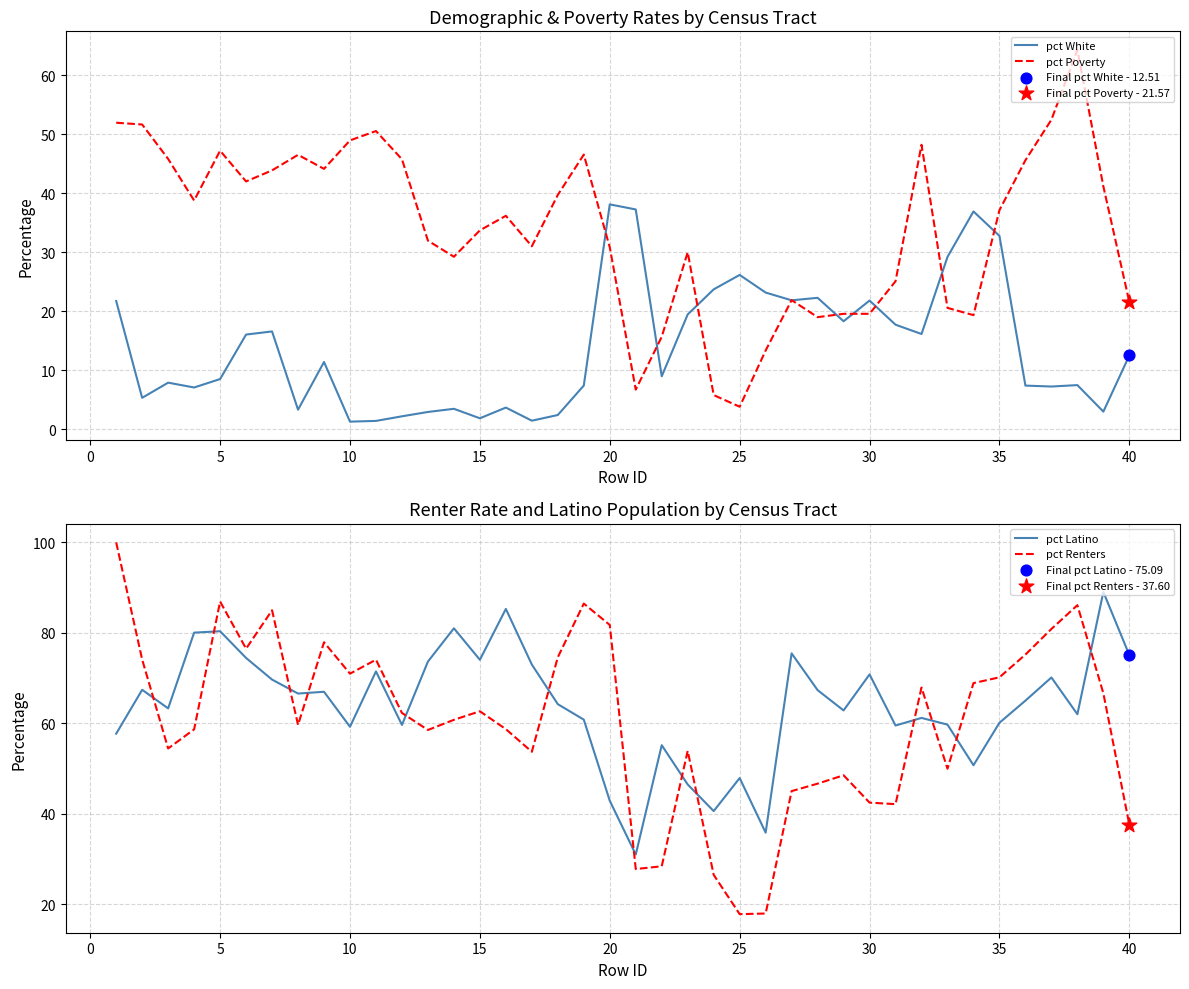

At how many categories does at least one series exceed 78?

11